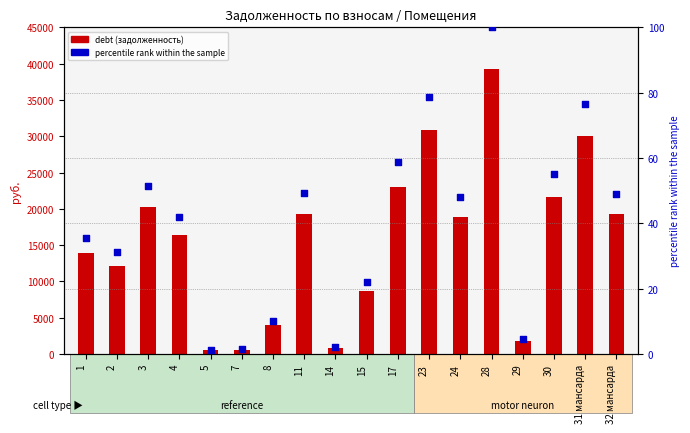

Is the value of debt (задолженность) at 5 greater than the value of percentile rank at 8?

Yes